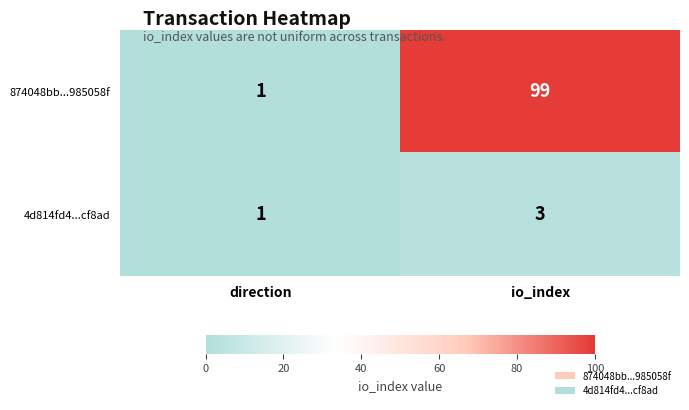

Reading right to left, list all the values displayed in this chart.

874048bb...985058f: 99	1
4d814fd4...cf8ad: 3	1